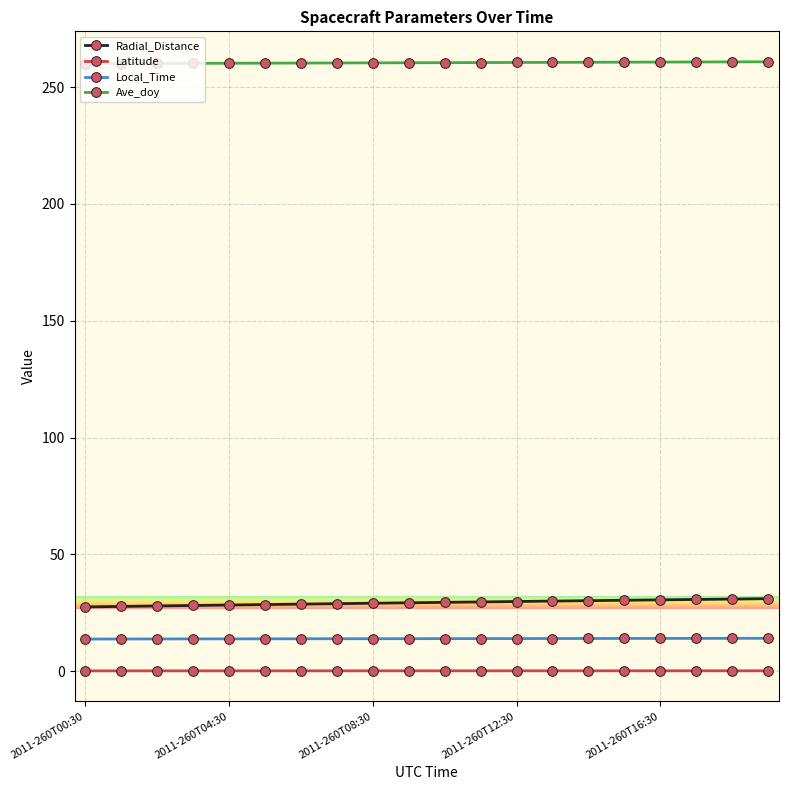

Which series has the largest total across all categories?

Ave_doy